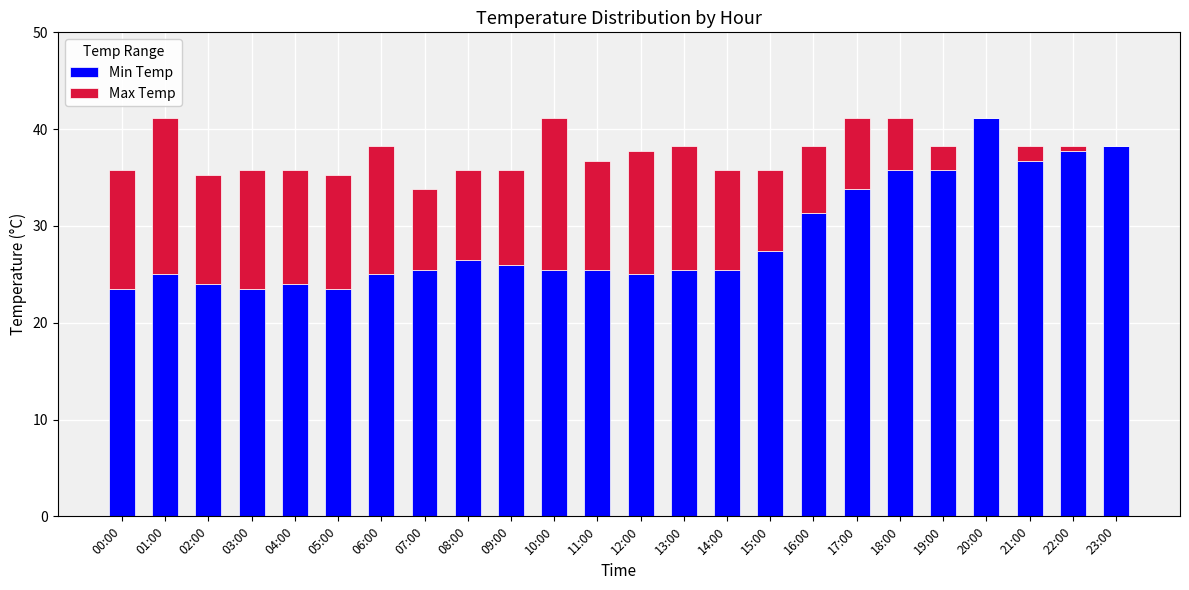

Which category has the highest value in the Min Temp series?

20:00